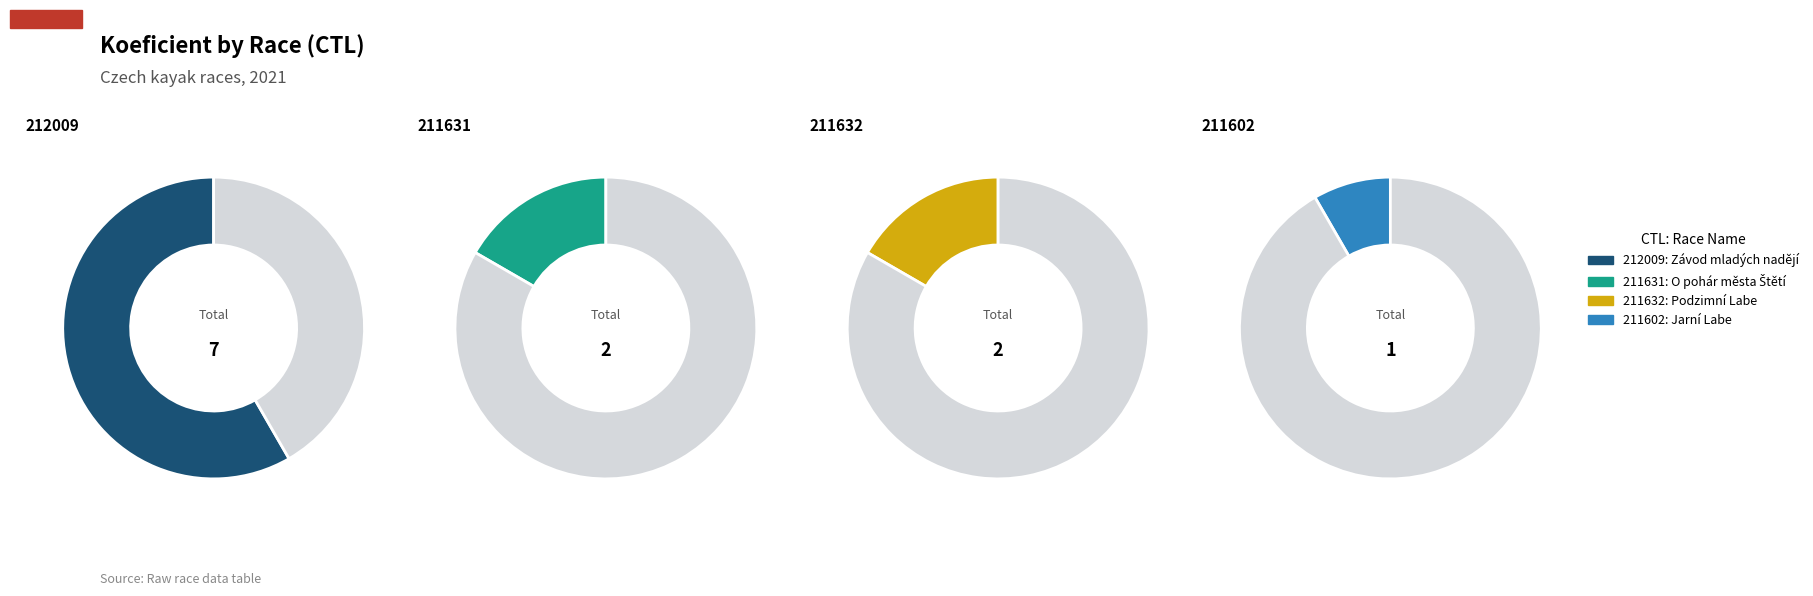

What percentage is the 211602 slice, to the nearest percent?

8%